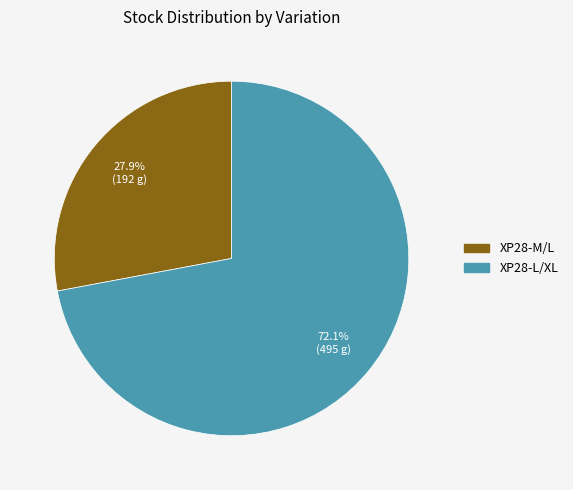

Is there any slice that represents more than half of the pie?

Yes